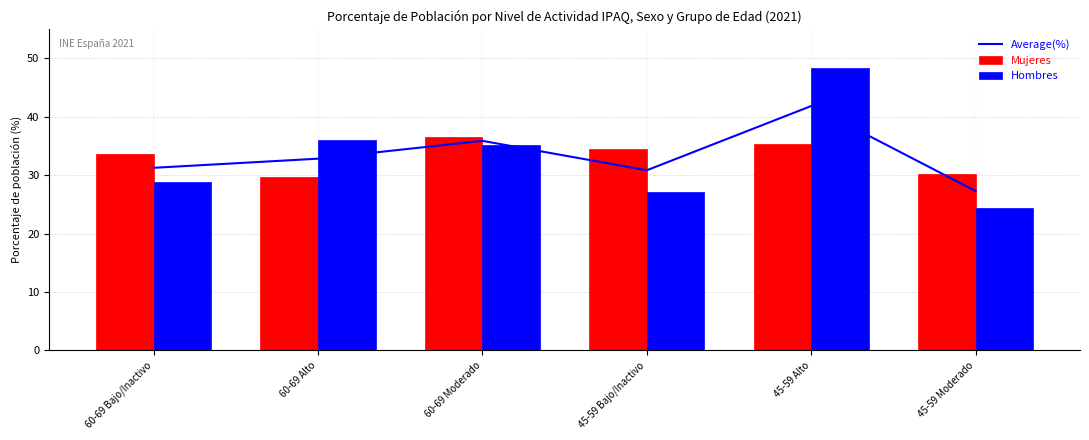

What is the sum of all Hombres values?

200.0